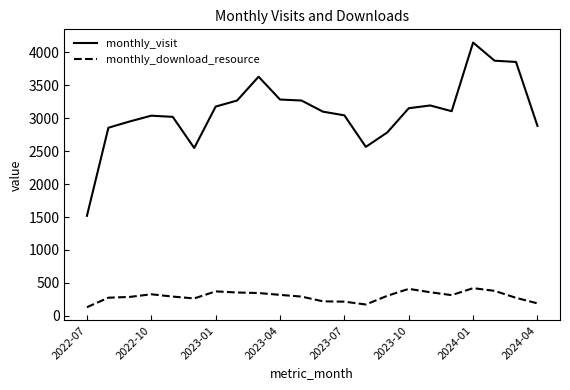

What is the lowest value of the monthly_visit series?

1518